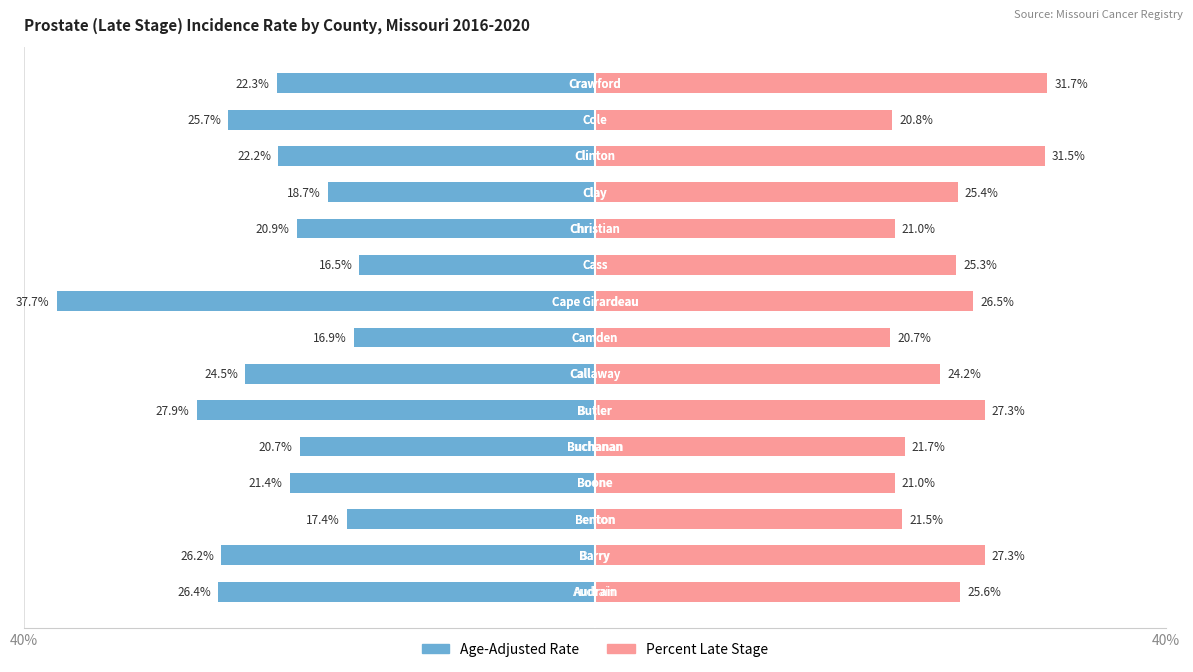

What is the difference between the second highest and second lowest values in the Percent Late Stage series?

10.7